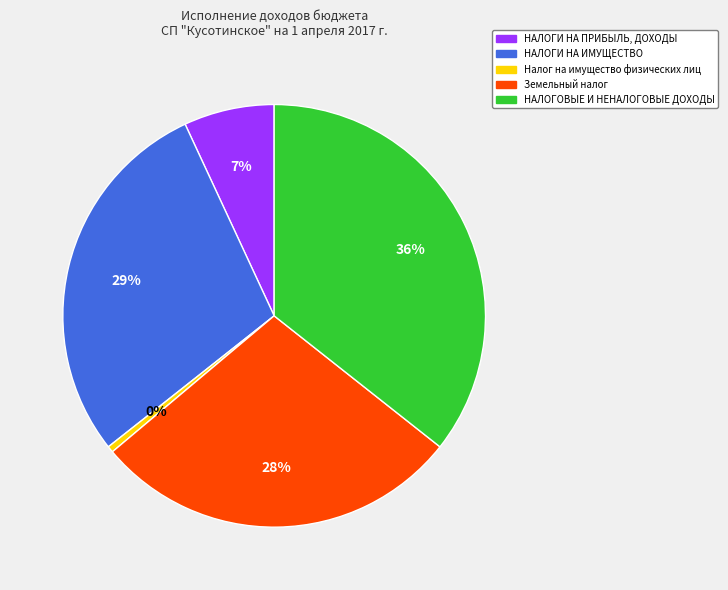

To the nearest percent, what is the average slice percentage?

20%